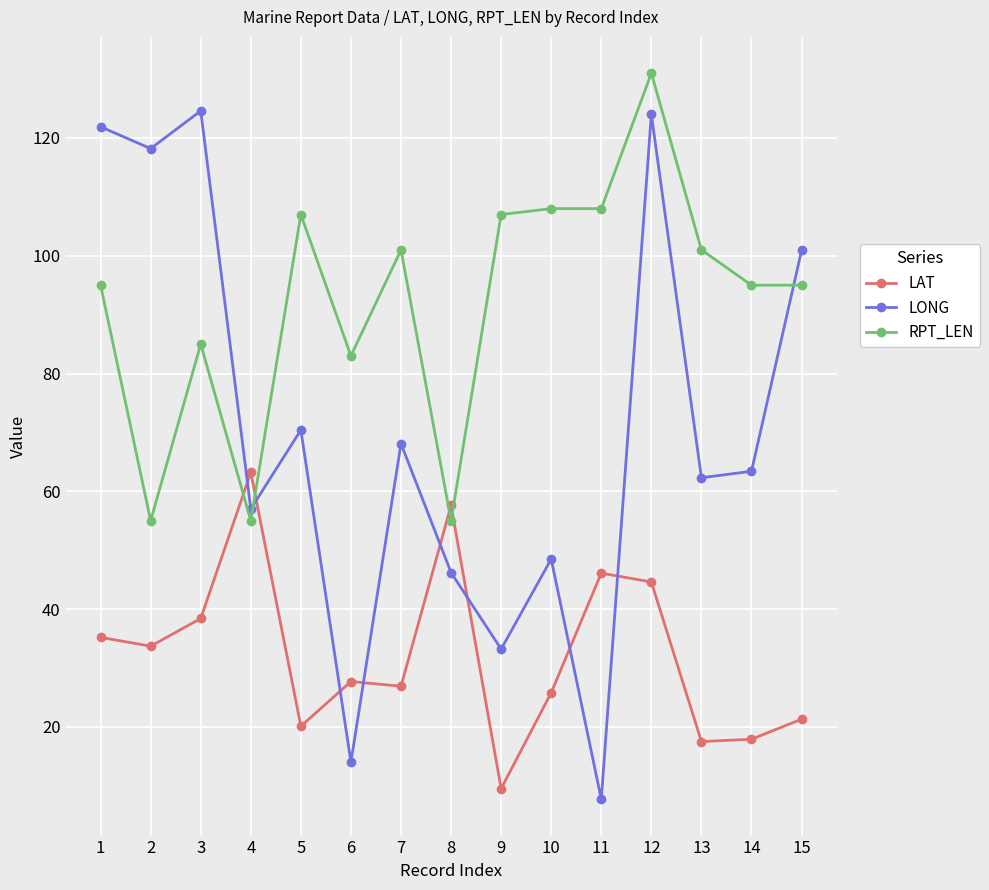

List the series in order of their peak value, lowest first.

LAT, LONG, RPT_LEN